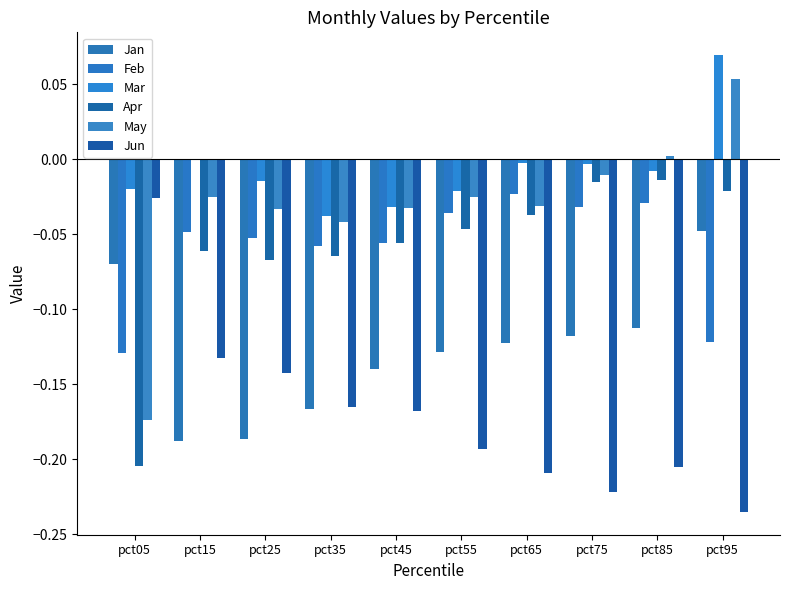

What is the difference between the highest and lowest values at pct05?

0.2